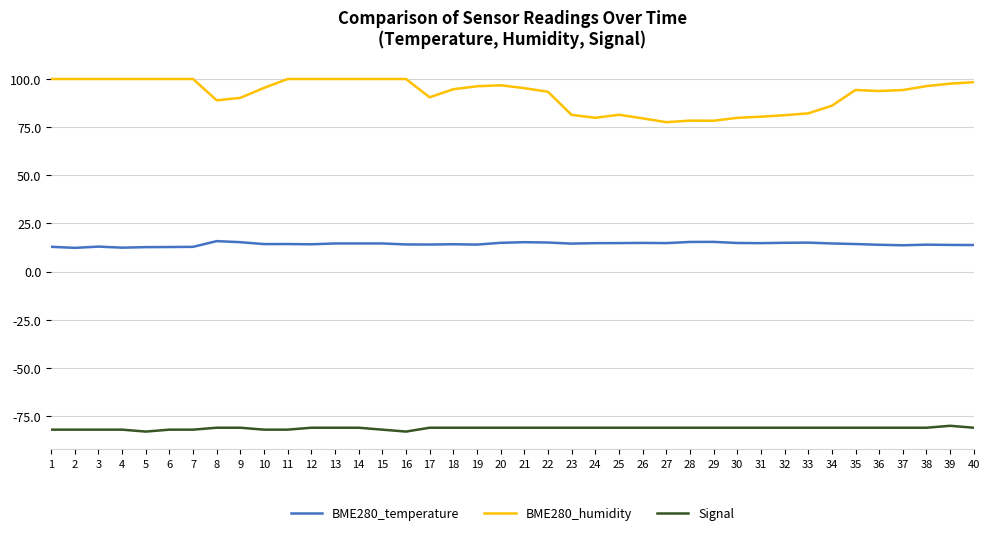

Is it true that BME280_humidity equals 82.2 at 33?

True